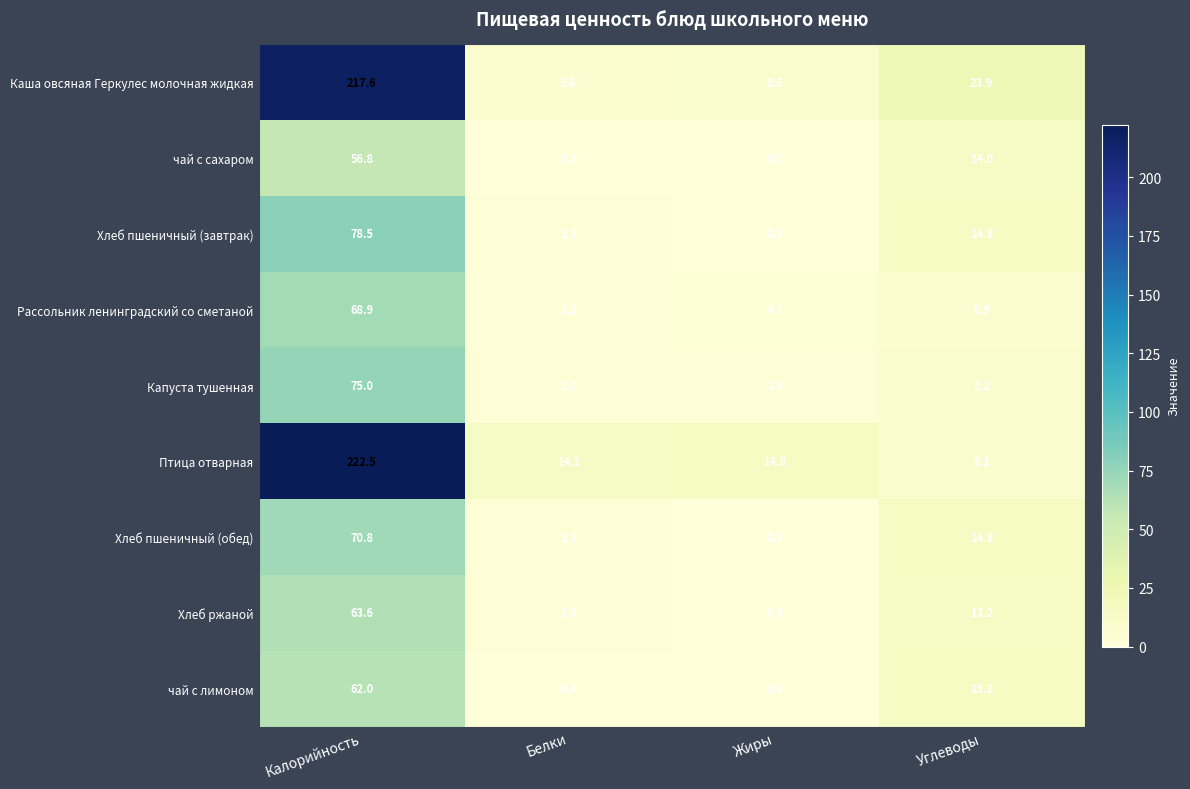

List the series in order of their peak value, lowest first.

чай с сахаром, чай с лимоном, Хлеб ржаной, Рассольник ленинградский со сметаной, Хлеб пшеничный (обед), Капуста тушенная, Хлеб пшеничный (завтрак), Каша овсяная Геркулес молочная жидкая, Птица отварная